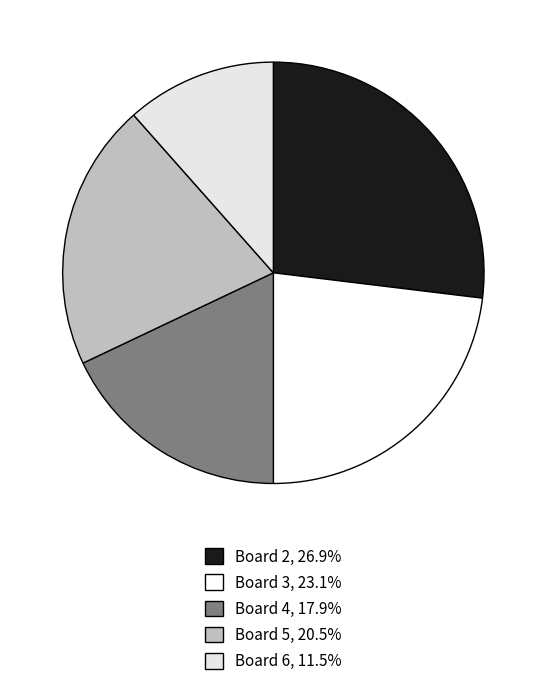

Count the number of slices in the pie.

5